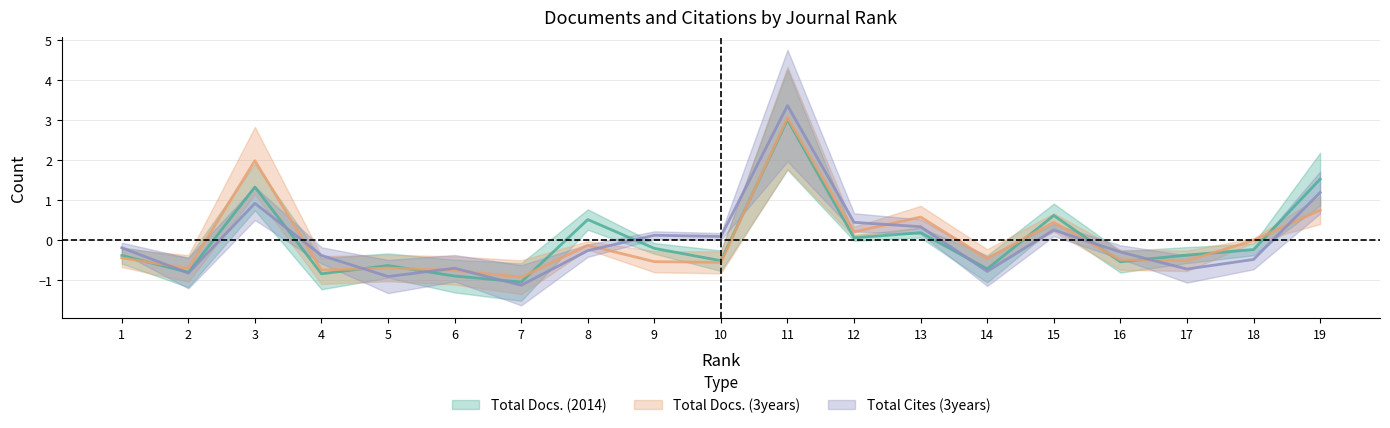

At which label is Total Docs. (3years) closest to 1?

19